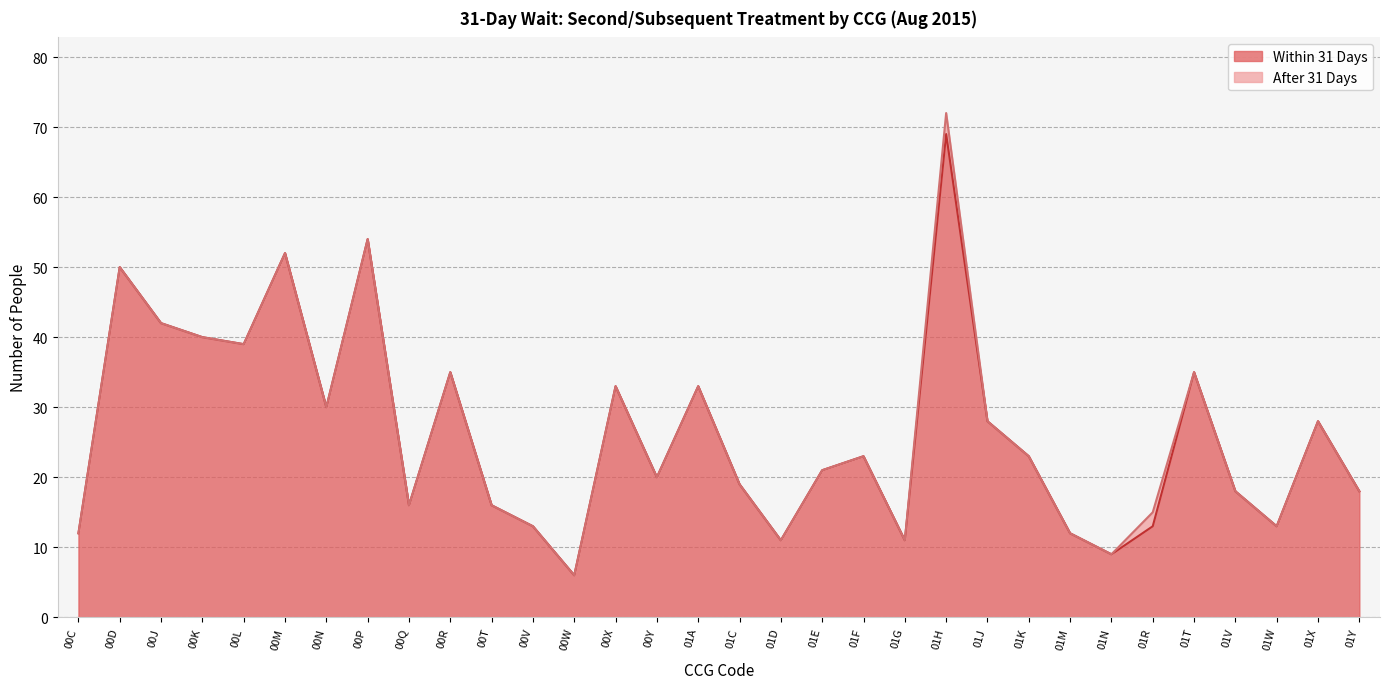

Where is the data nearest to the value 37?

00L